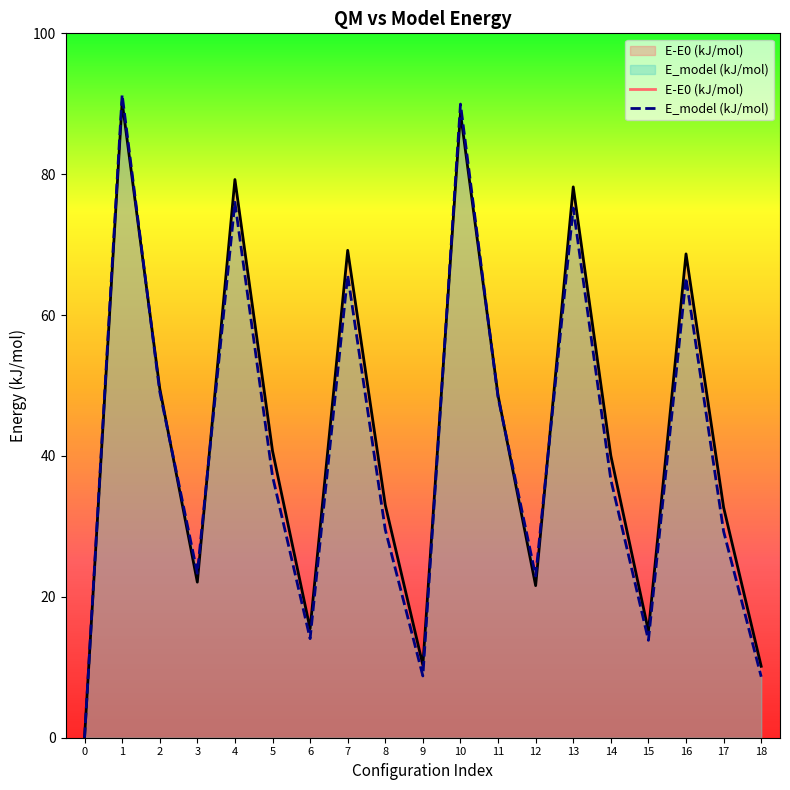

What is the difference between the maximum and second lowest values in the E-E0 (kJ/mol) series?

80.1